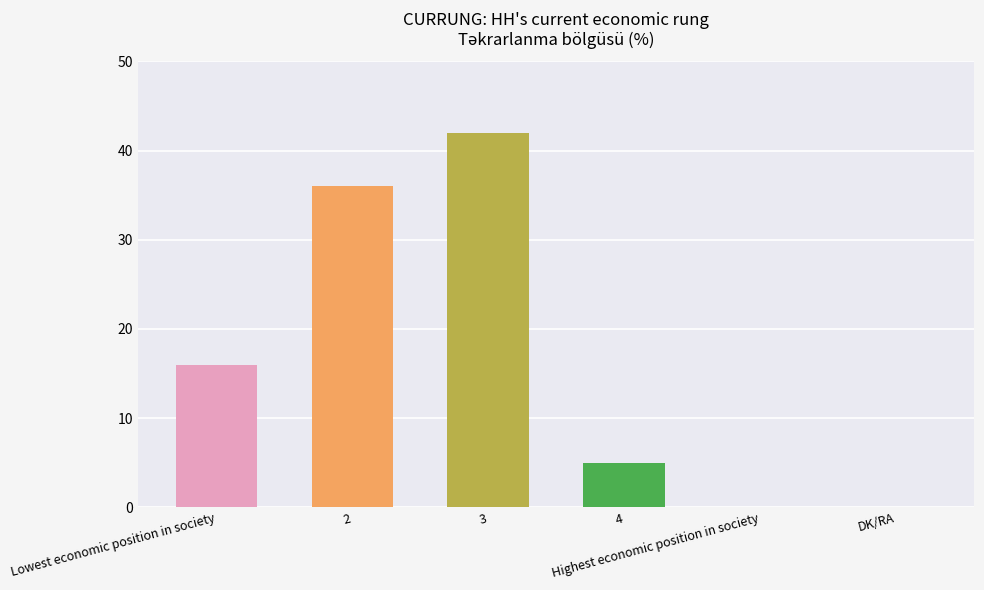

Count the number of categories in the chart.

6